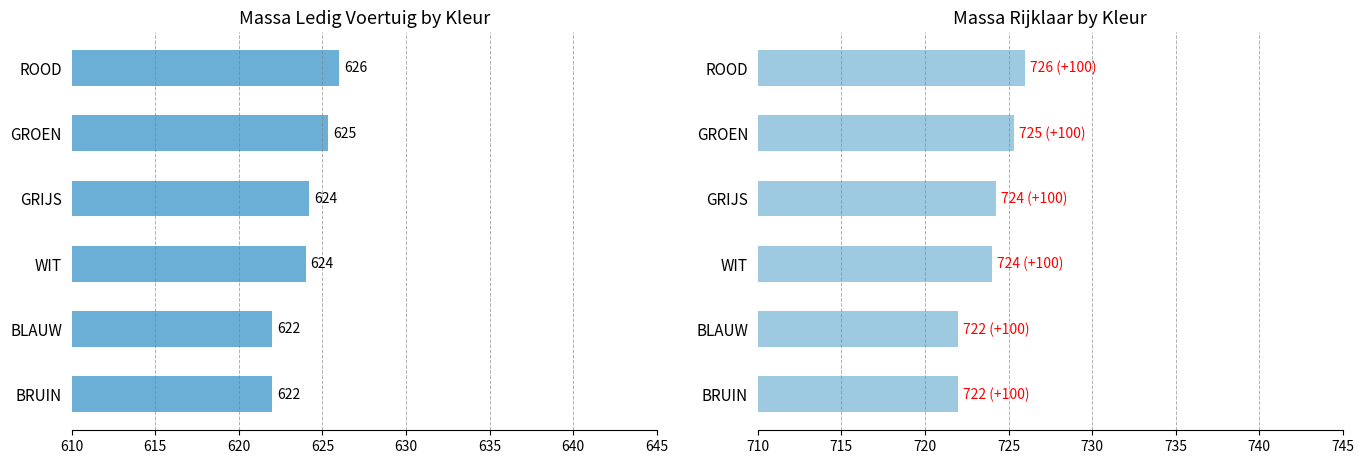

True or false: massa_rijklaar has a value of 944.8 at GROEN.

False